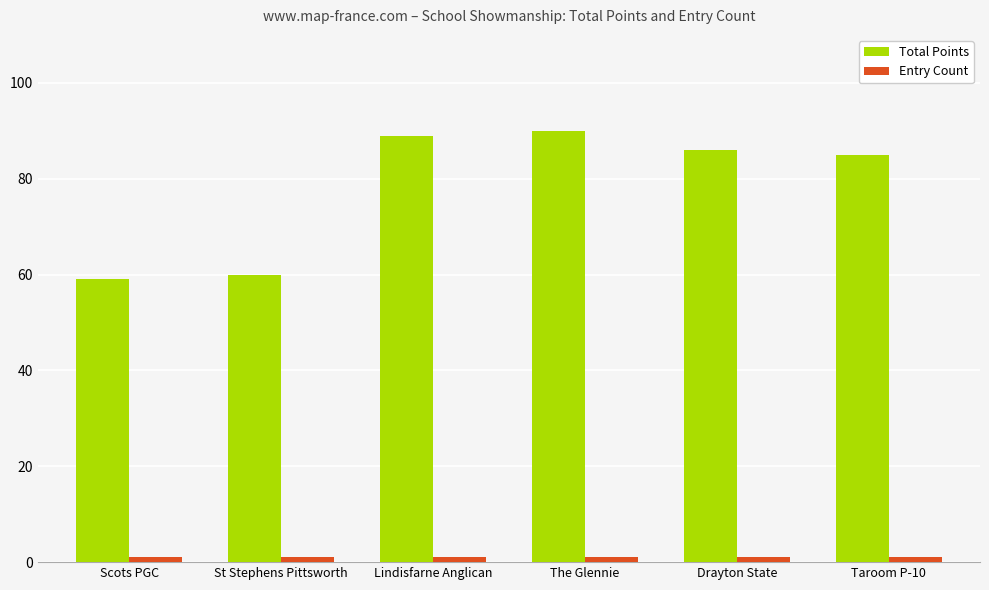

What is the label of the 1st bar from the left?

Scots PGC